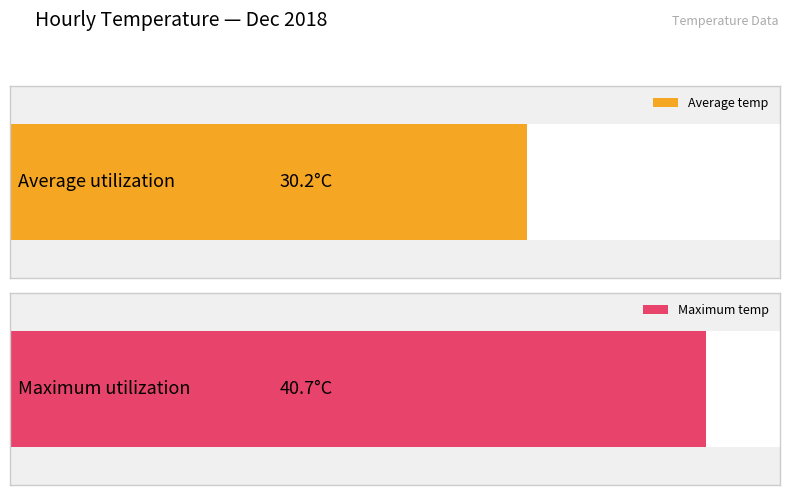

Which series has the largest range (max minus min)?

Maximum temp